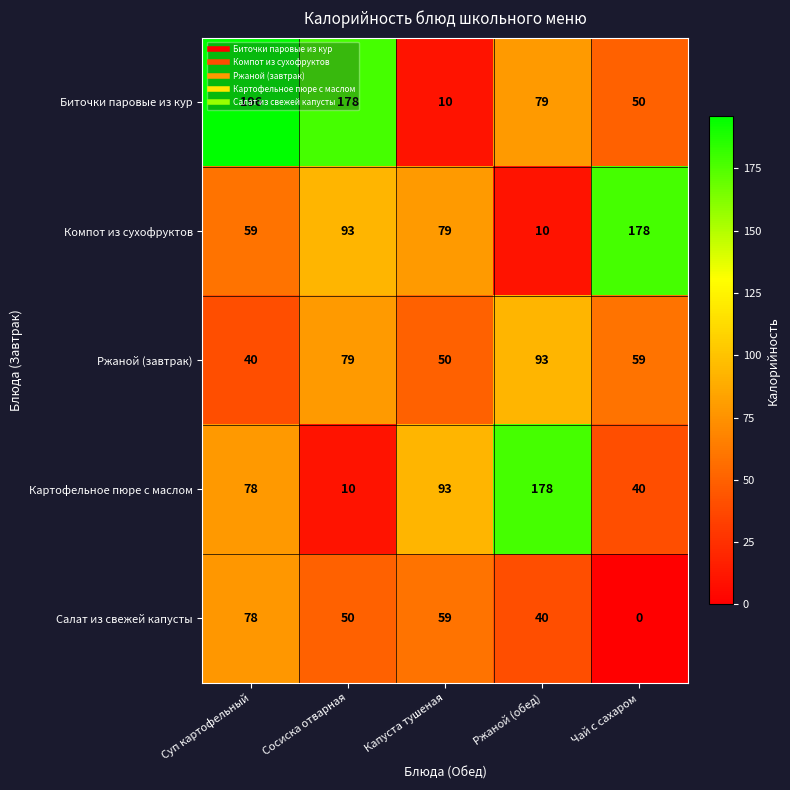

Which series has the largest range (max minus min)?

Биточки паровые из кур